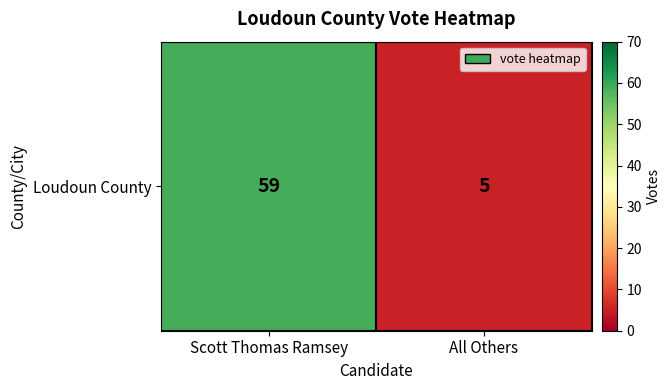

What is the greatest value displayed?

59